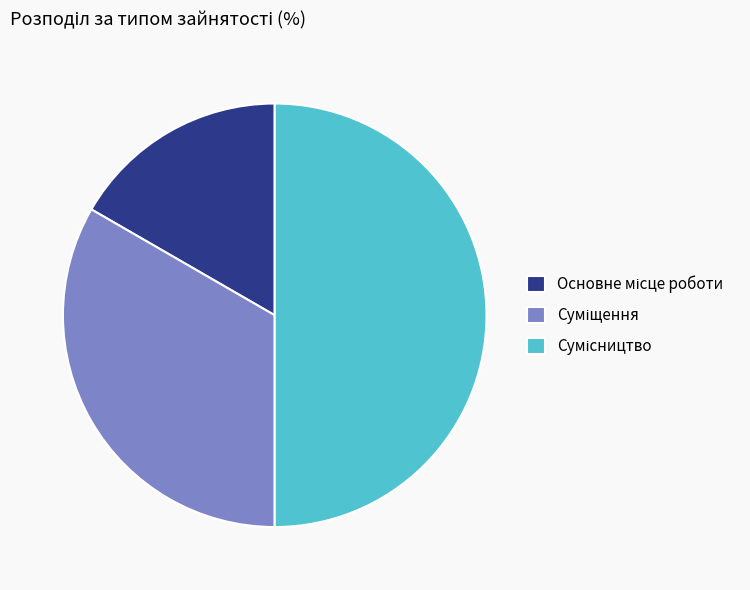

Which slice is the largest?

Сумісництво